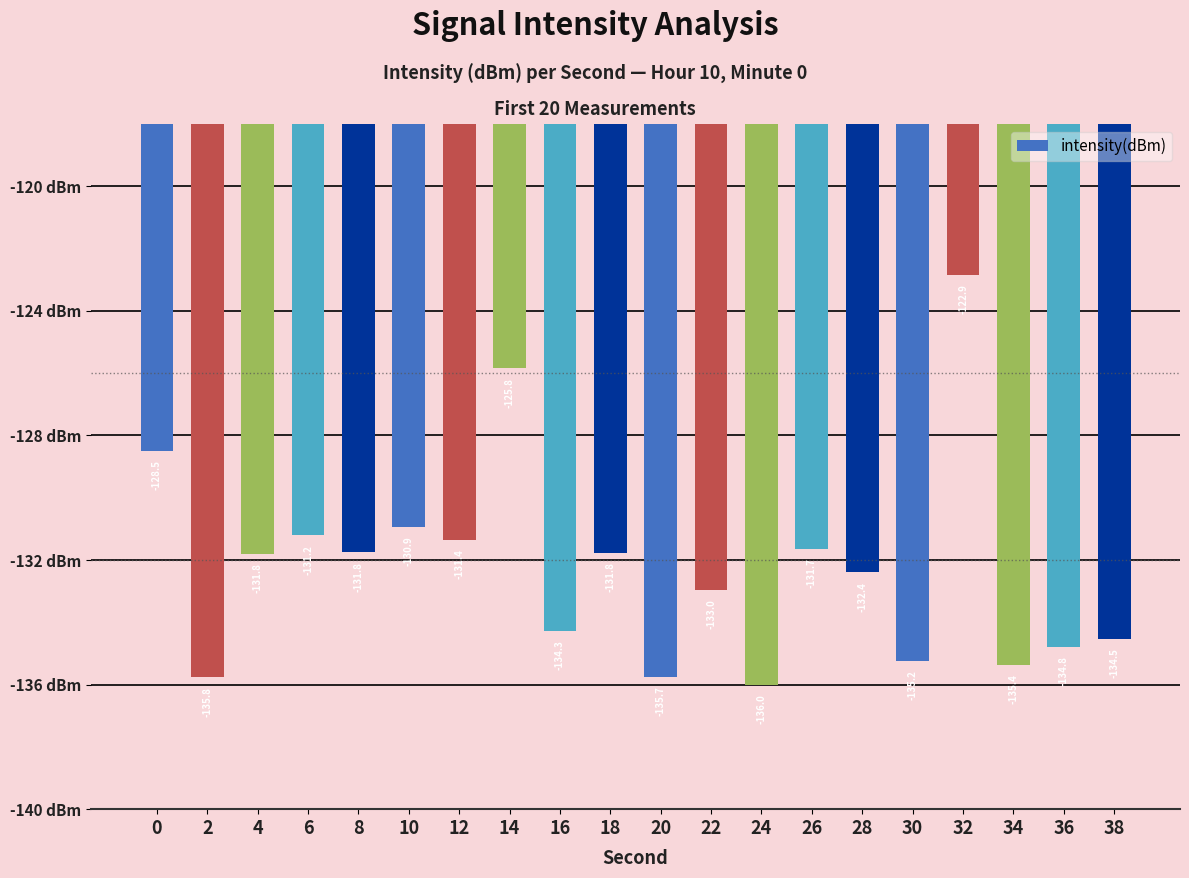

What is the average value?

-132.2